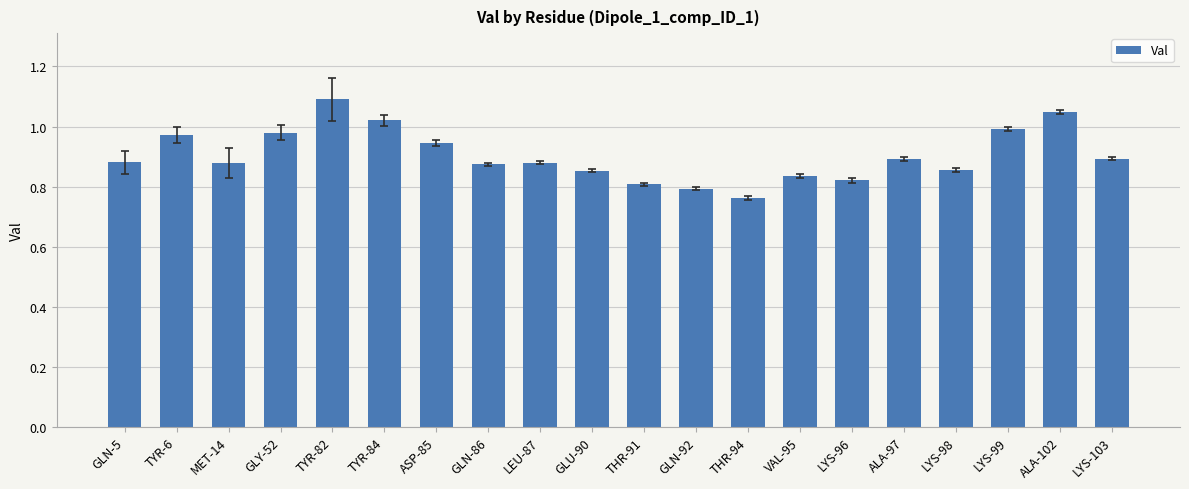

The chart shows a value of 0.9 at MET-14. True or false?

True